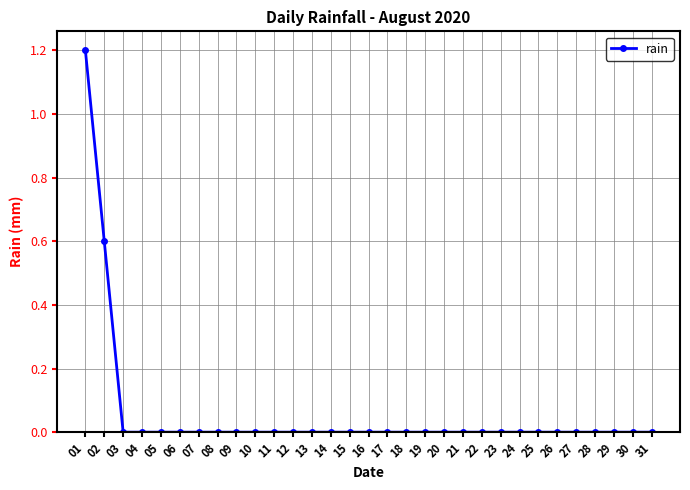

Reading left to right, extract all data points from this chart.

01=1.2	02=0.6	03=0.0	04=0.0	05=0.0	06=0.0	07=0.0	08=0.0	09=0.0	10=0.0	11=0.0	12=0.0	13=0.0	14=0.0	15=0.0	16=0.0	17=0.0	18=0.0	19=0.0	20=0.0	21=0.0	22=0.0	23=0.0	24=0.0	25=0.0	26=0.0	27=0.0	28=0.0	29=0.0	30=0.0	31=0.0